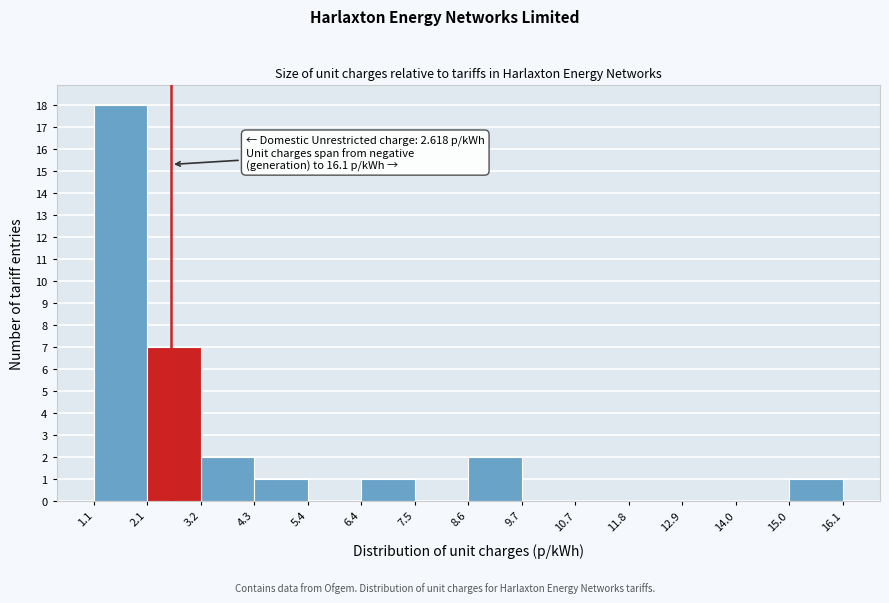

Over which range of the x-axis is the bar tallest?

1.1 to 2.1